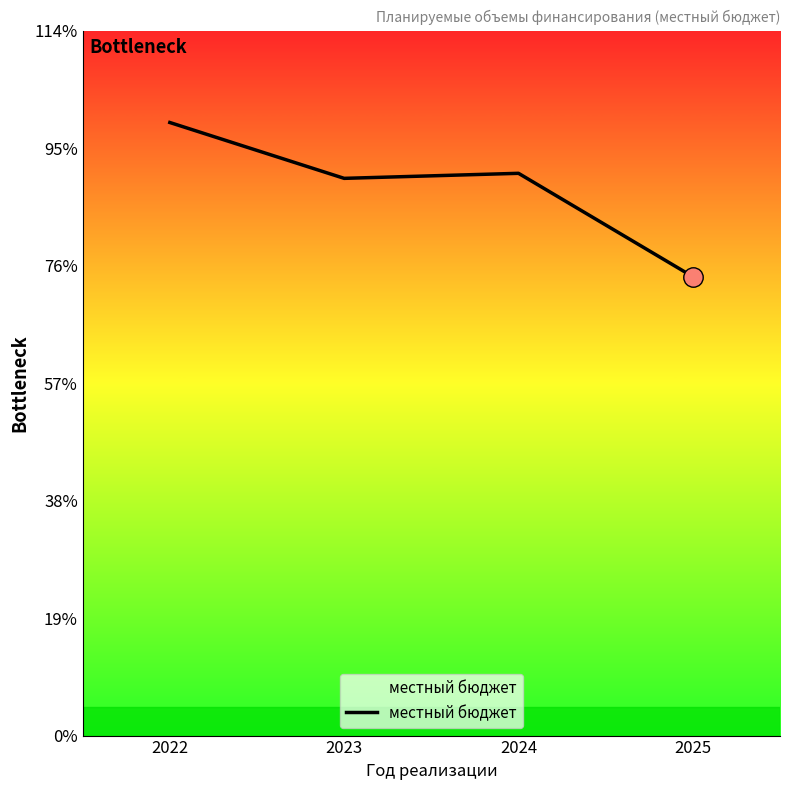

Is this an area chart (filled region under the line)?

Yes